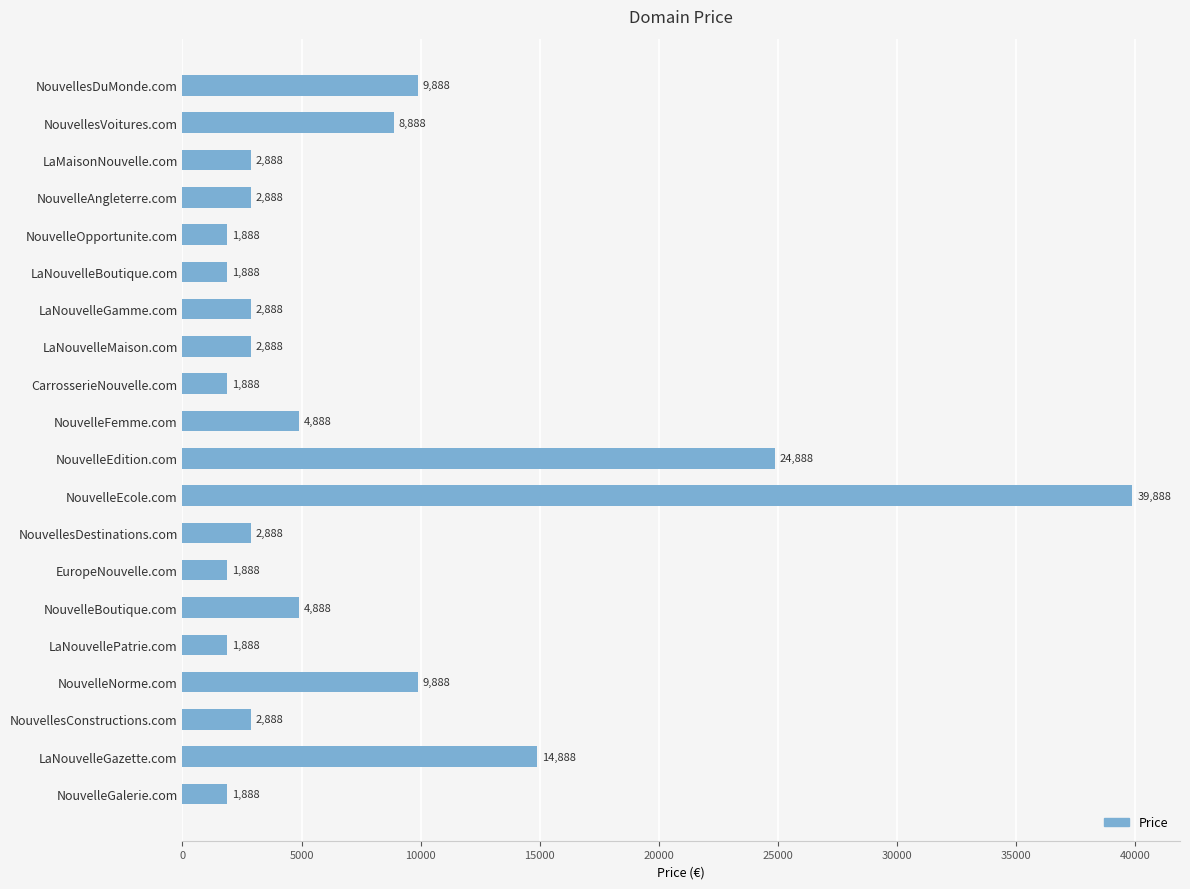

Which category has the highest value across all series?

NouvelleEcole.com